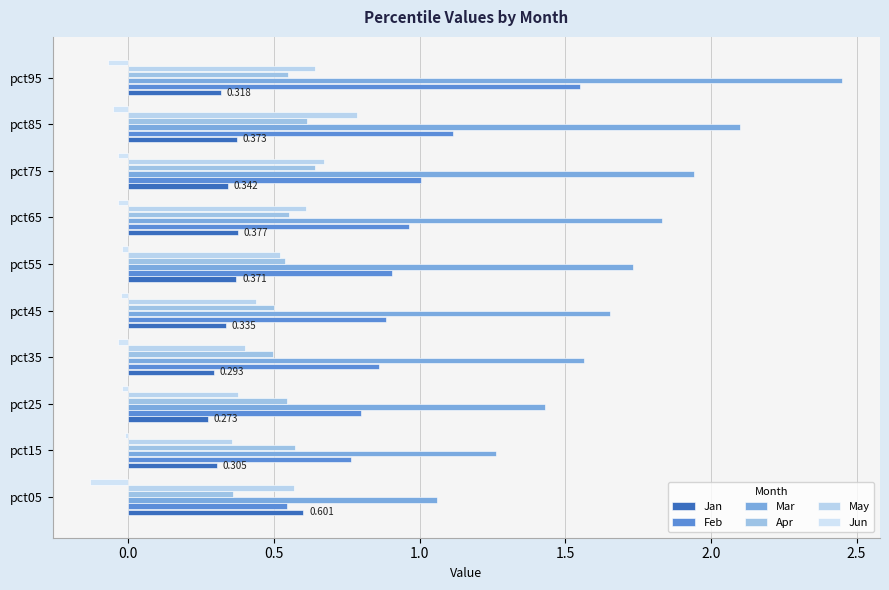

What is the smallest value displayed?

-0.1